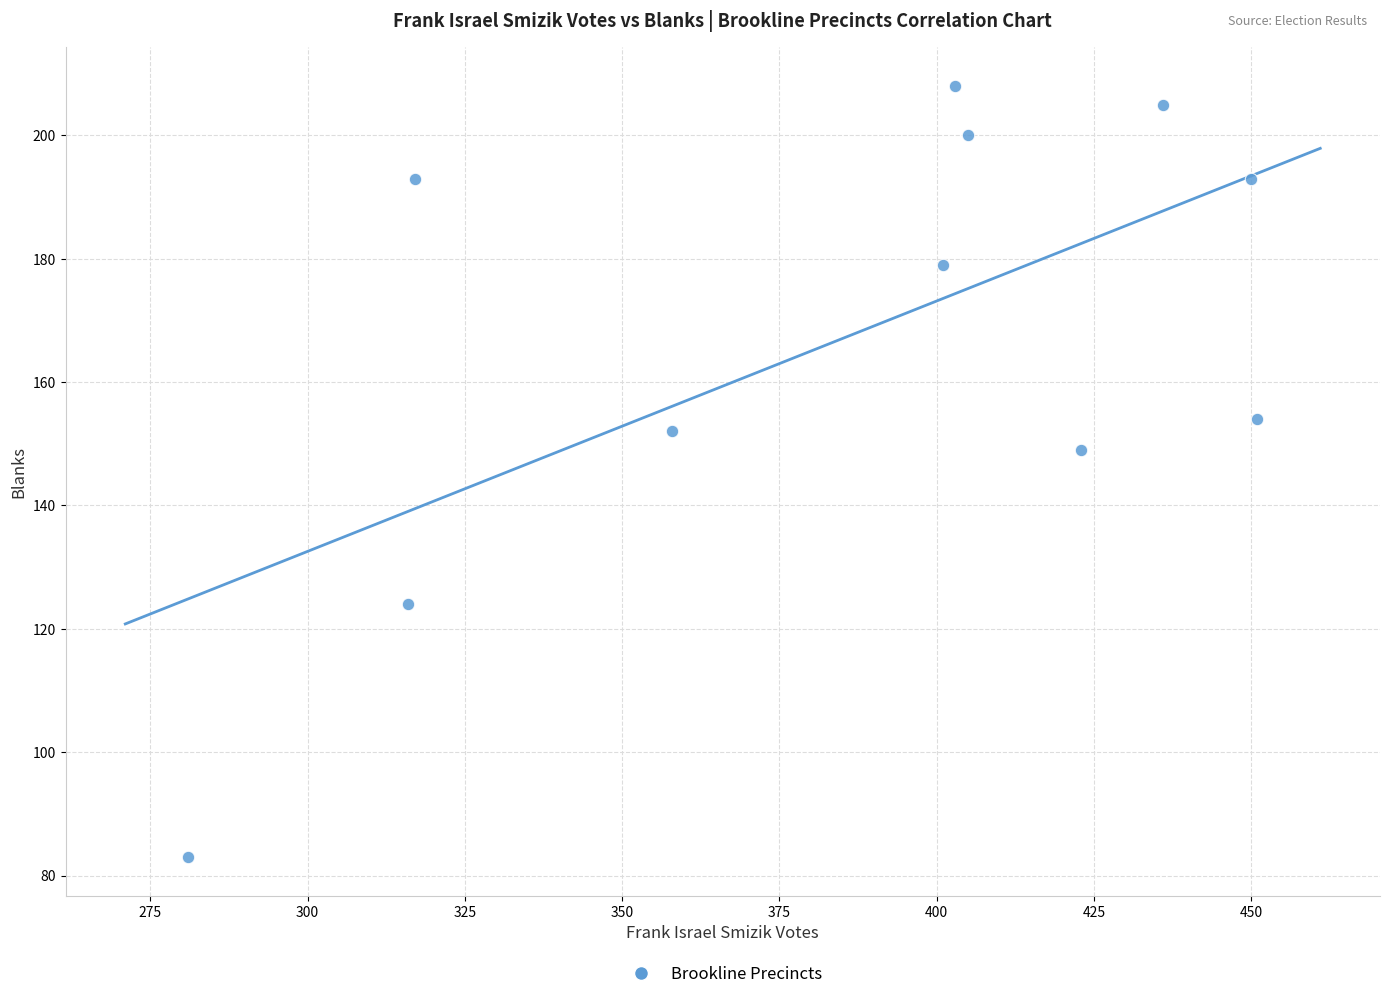

What is the average Y value?

167